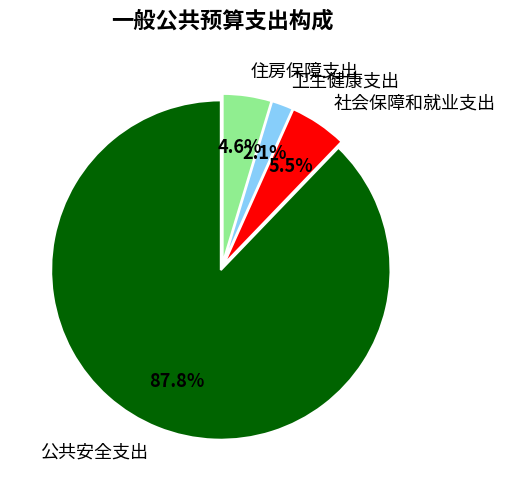

Combined, do 住房保障支出 and 社会保障和就业支出 account for over 50%?

No